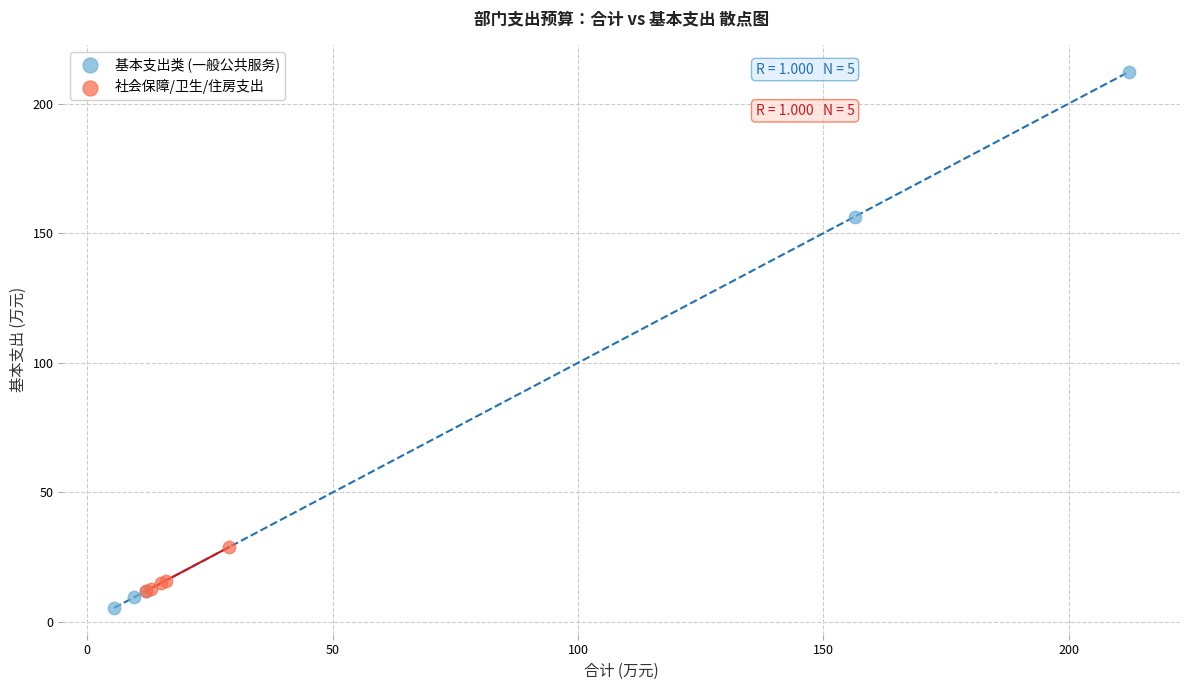

Which series has the largest Y range (max minus min)?

基本支出类 (一般公共服务)